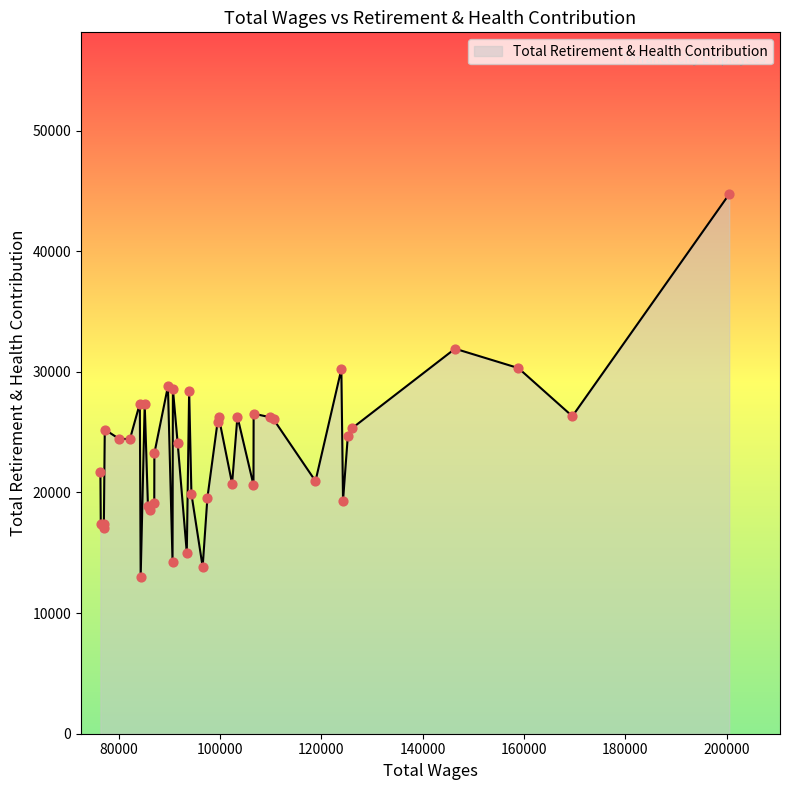

What is the maximum value shown in the chart?

44730